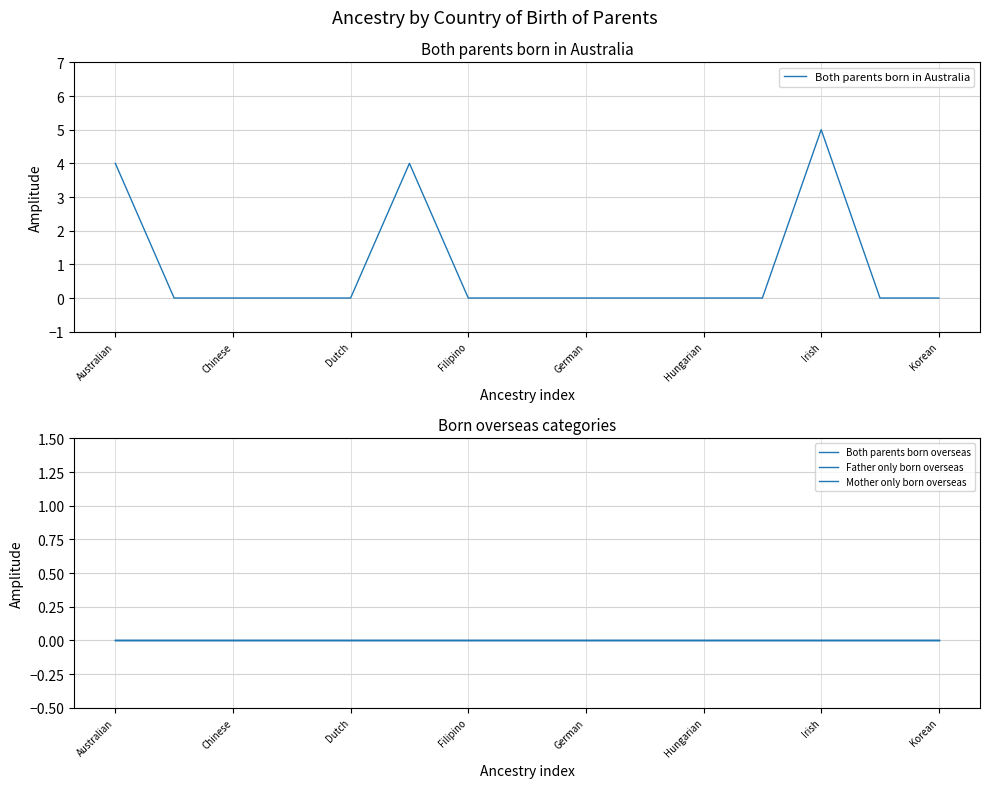

What is the maximum value for Both parents born in Australia?

5